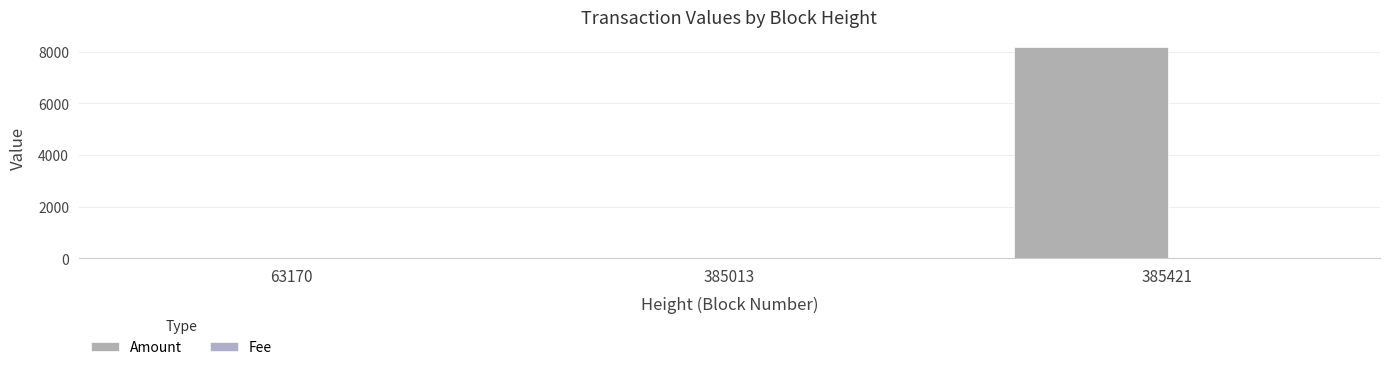

Which series changed the most between 385013 and 385421?

Amount